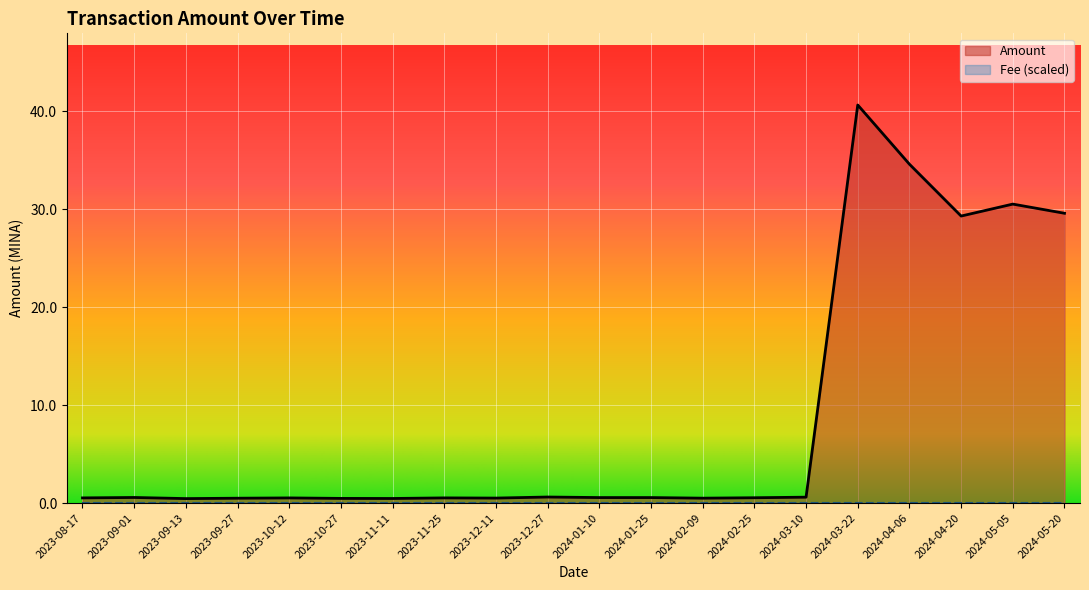

What is the sum of the values at 2023-09-01 and 2024-04-20?

29.9